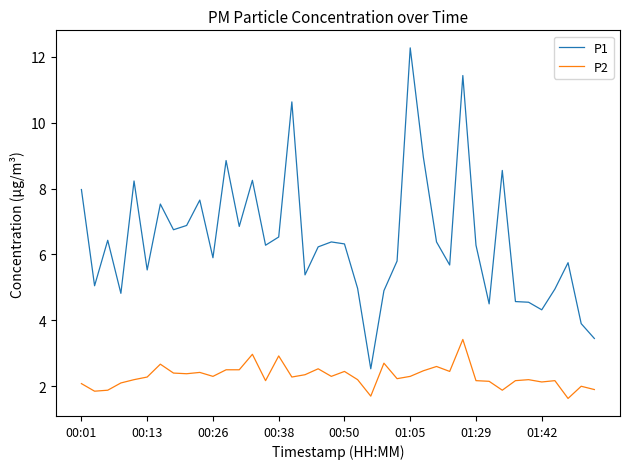

True or false: P2 and P1 intersect in this chart.

False